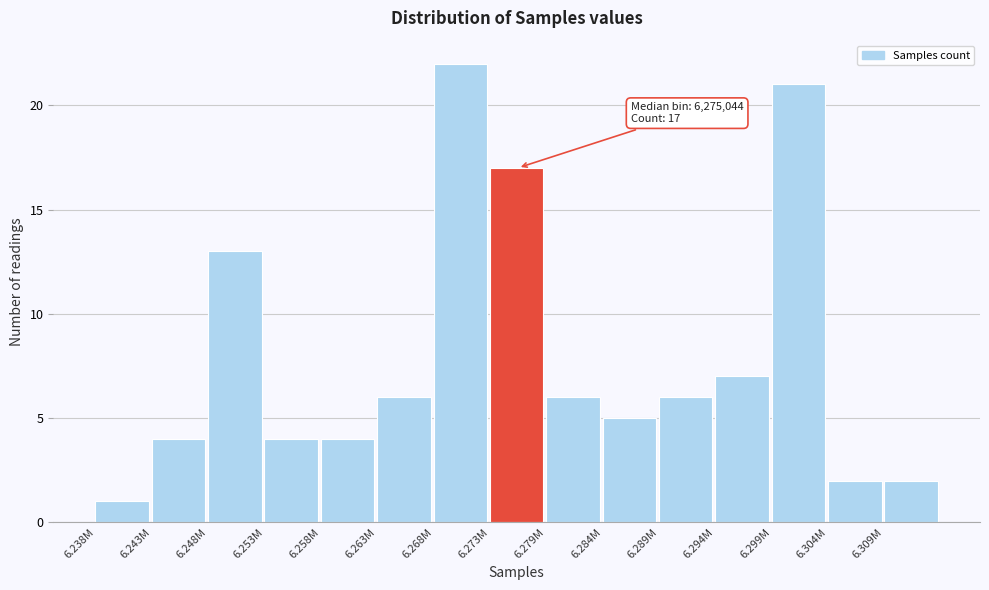

Reading left to right, list all the values displayed in this chart.

1	4	13	4	4	6	22	17	6	5	6	7	21	2	2